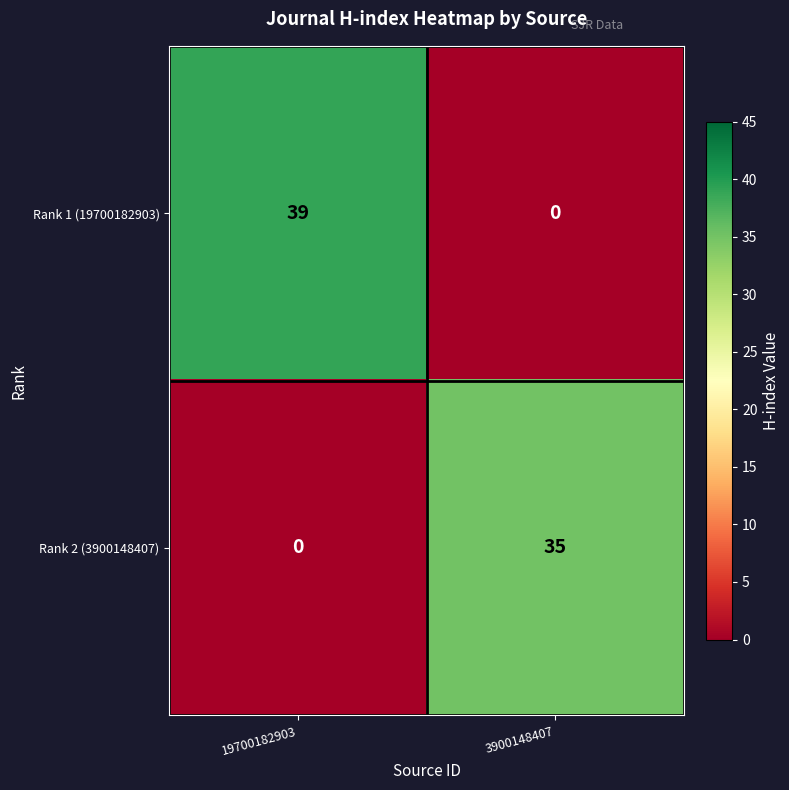

At 3900148407, list the series in order from largest to smallest.

Rank 2 (3900148407), Rank 1 (19700182903)